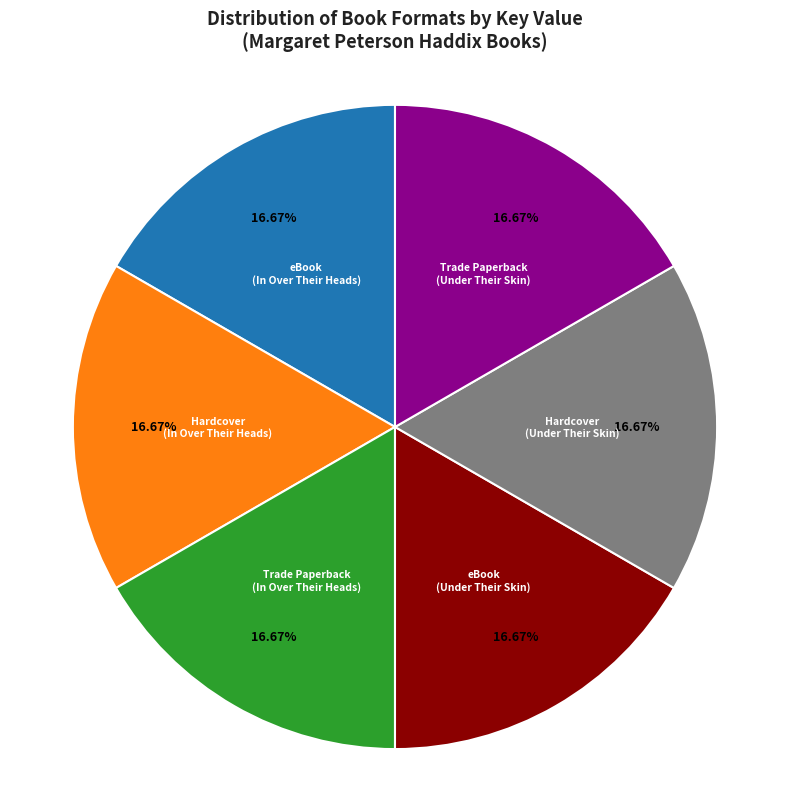

What percentage is the Hardcover (In Over Their Heads) slice, to the nearest percent?

17%